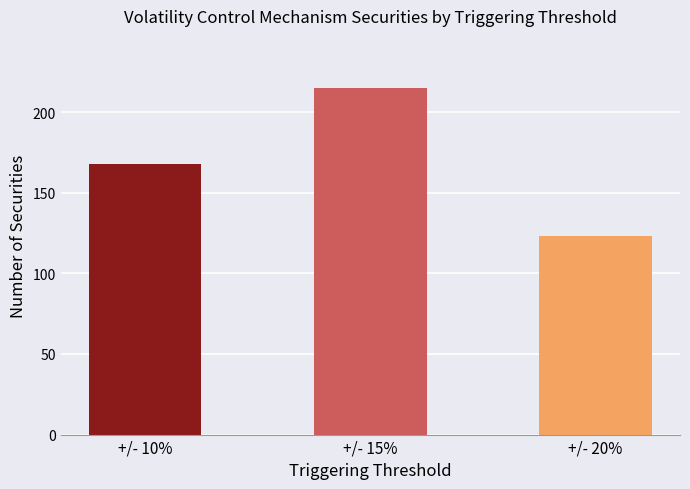

Reading left to right, list all the values displayed in this chart.

168	215	123